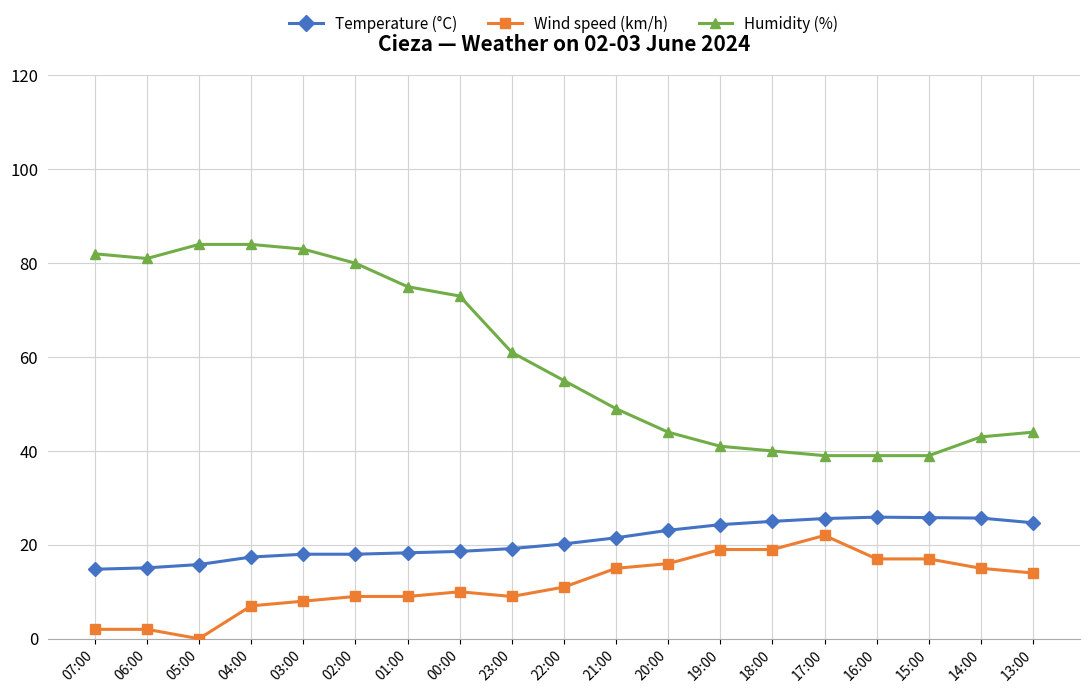

Rank the series by their average value, from lowest to highest.

Wind speed (km/h), Temperature (°C), Humidity (%)